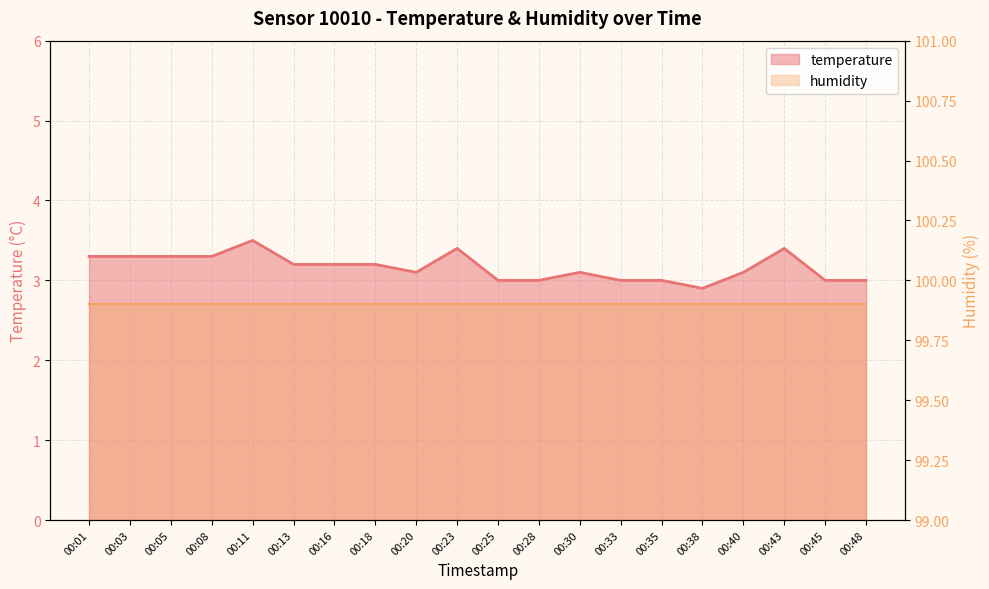

At which label is the value closest to 3?

00:25